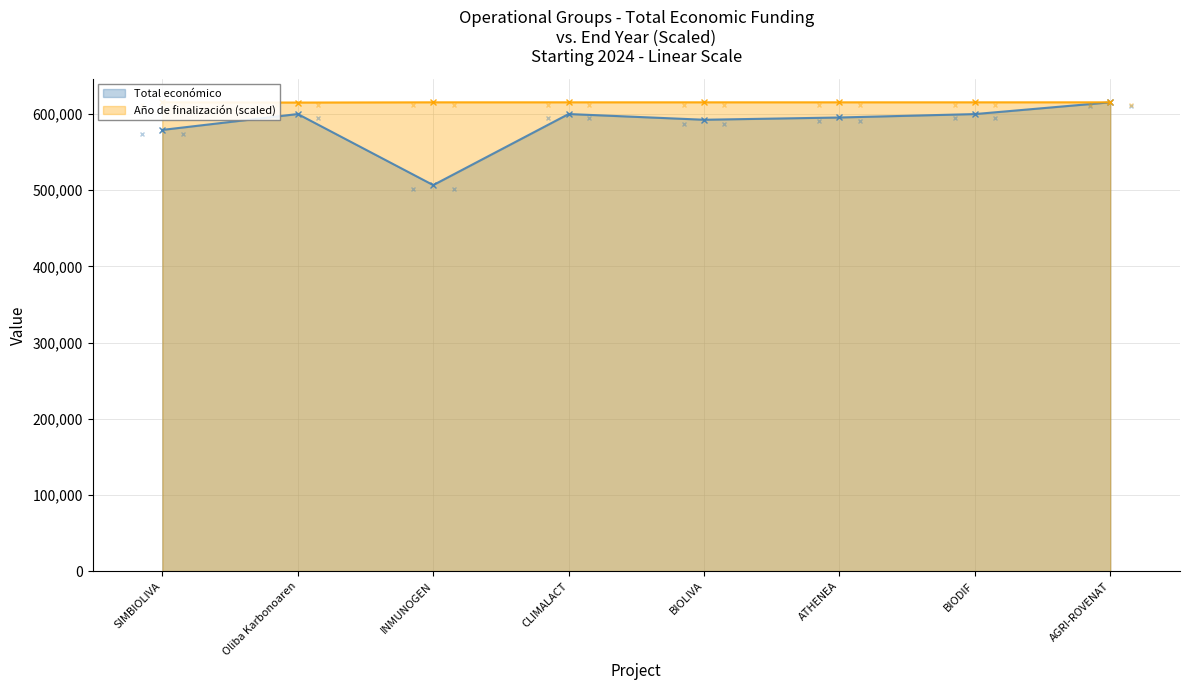

Between Oliba Karbonoaren and BIOLIVA, which series saw the biggest shift?

Total económico